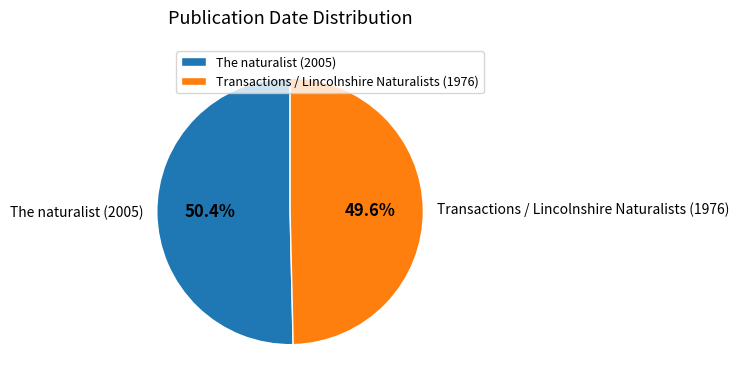

Is it true that Transactions / Lincolnshire Naturalists (1976) is 56% of the pie?

False